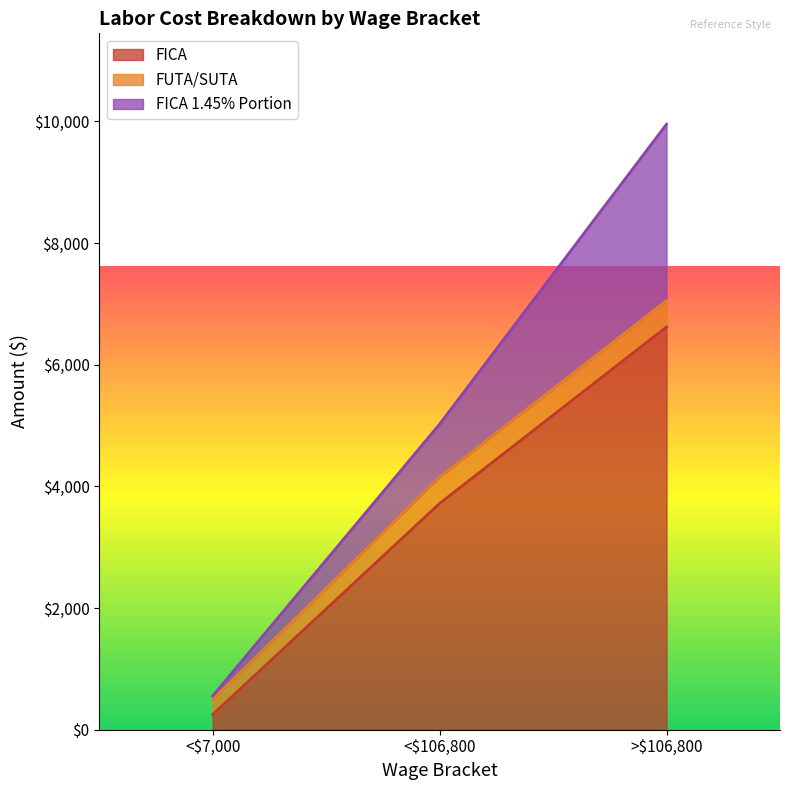

At which category is the sum across all series the highest?

>$106,800